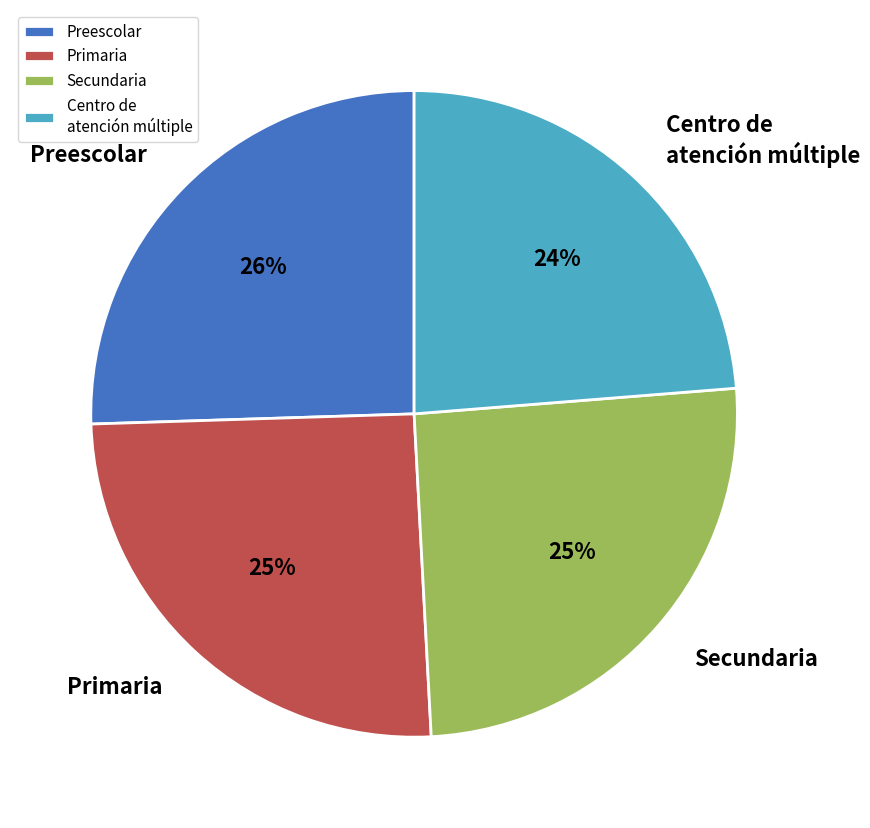

How many slices are in this pie chart?

4